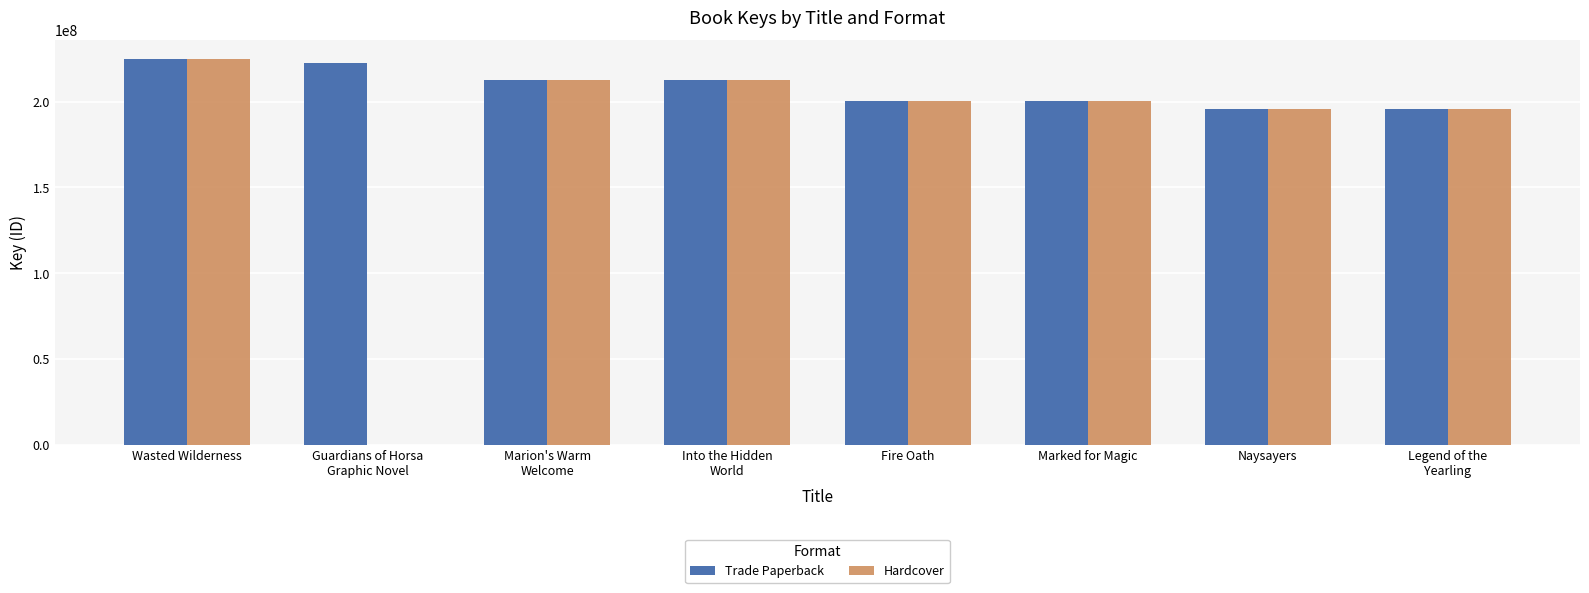

What is the sum of all Trade Paperback values?

1664677247